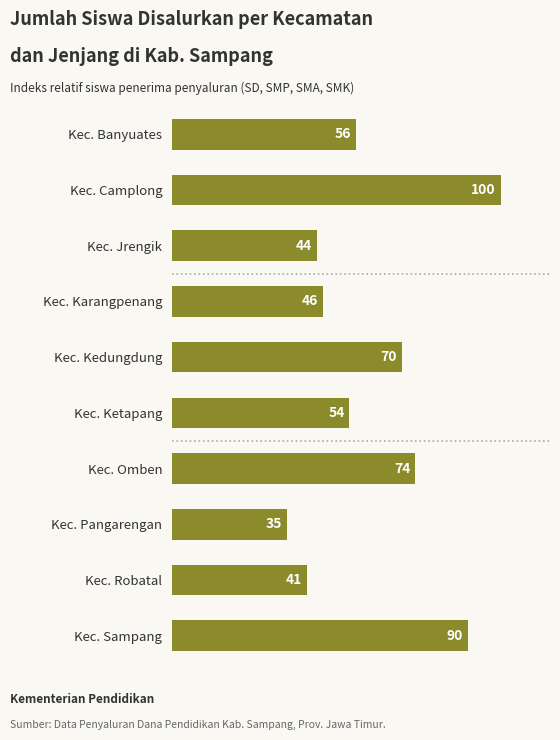

Count the number of categories in the chart.

10